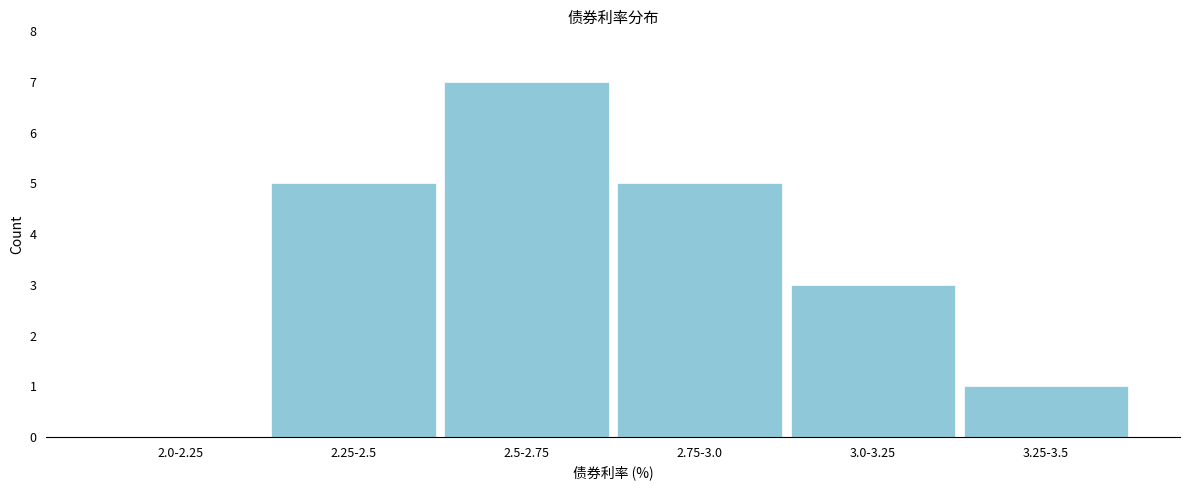

Reading right to left, list all the values displayed in this chart.

3.25-3.5=1	3.0-3.25=3	2.75-3.0=5	2.5-2.75=7	2.25-2.5=5	2.0-2.25=0